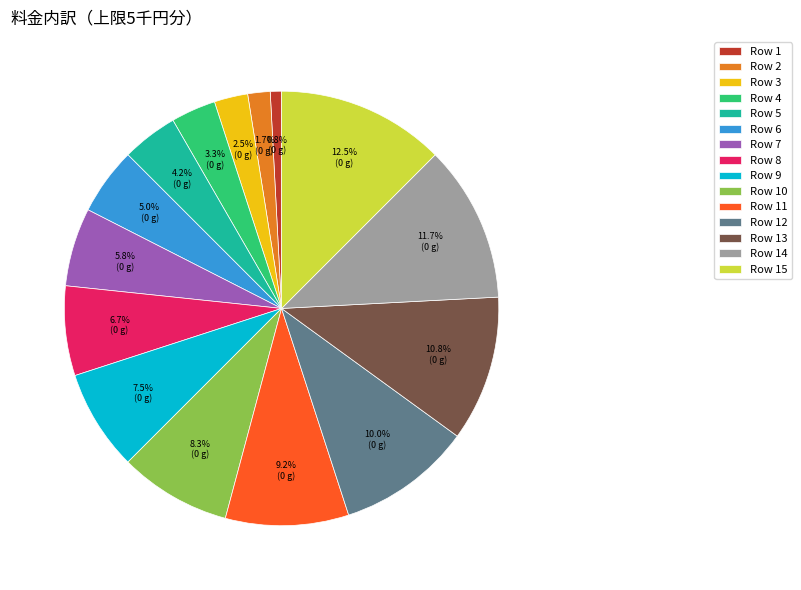

Which slice is the smallest?

Row 1